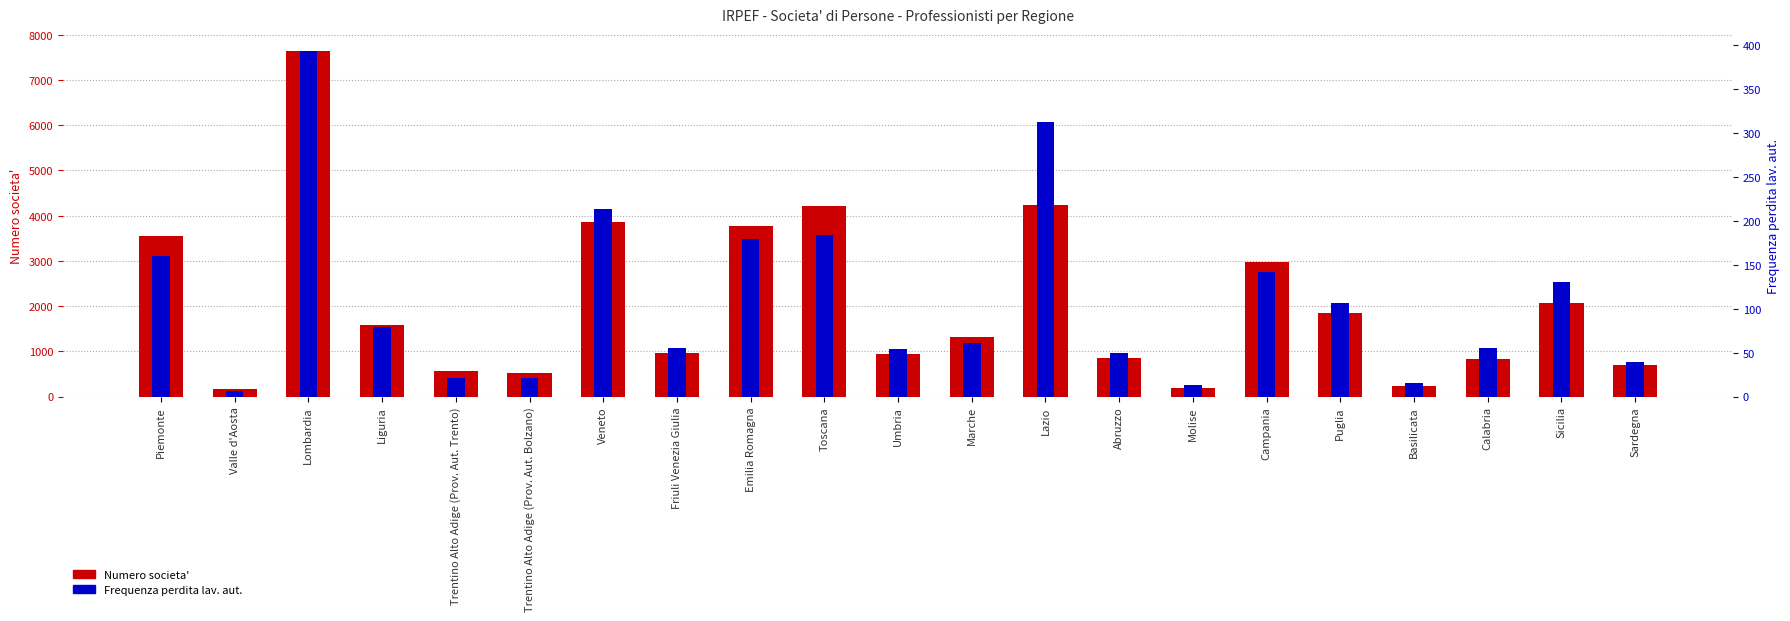

Reading right to left, list all the values displayed in this chart.

Numero societa': 702	2058	829	231	1855	2971	184	847	4229	1321	936	4218	3772	963	3858	520	567	1584	7634	172	3546
Frequenza perdita lav. aut.: 39	130	55	15	107	142	13	50	312	61	54	184	179	55	213	21	21	79	393	6	160